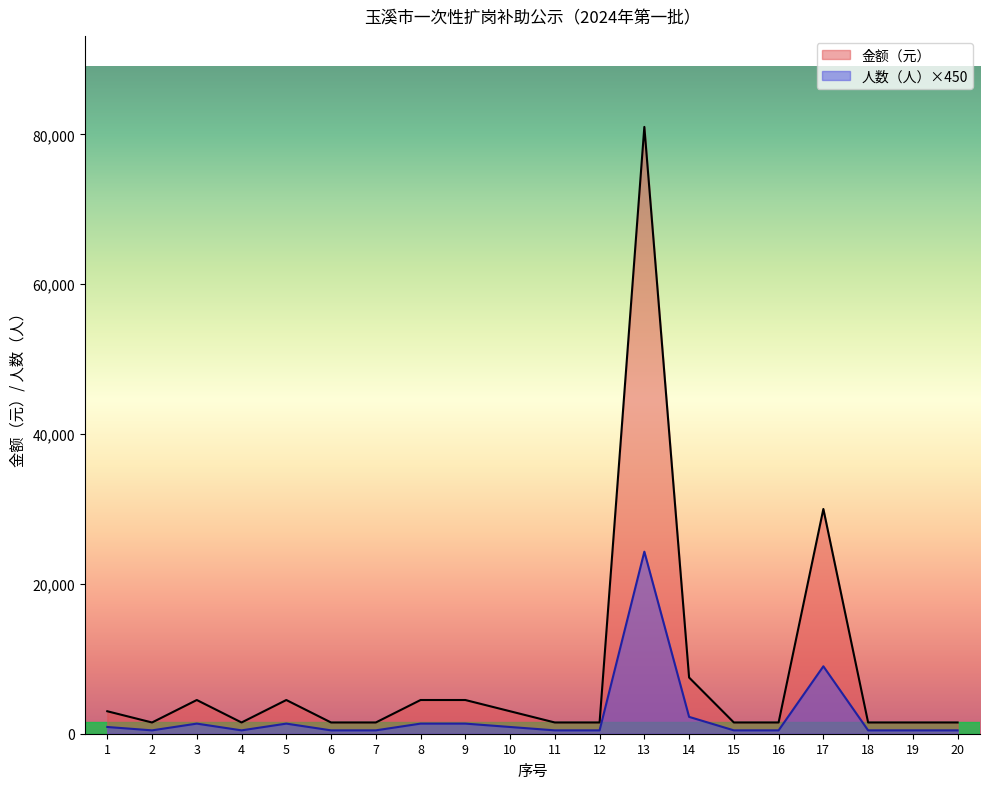

How many series are shown in this chart?

2